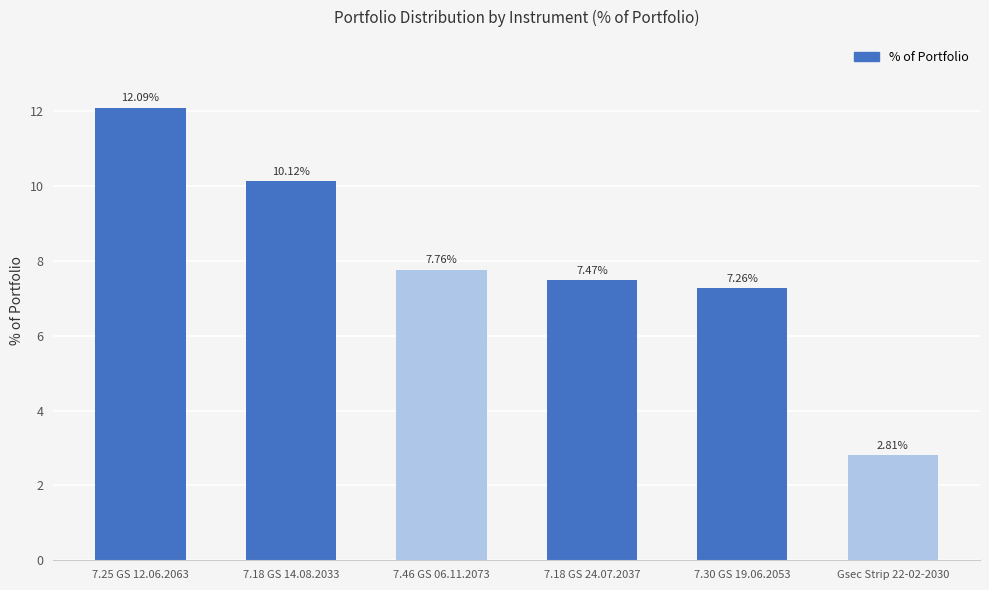

Is it true that the value at 7.25 GS 12.06.2063 is 16.5?

False